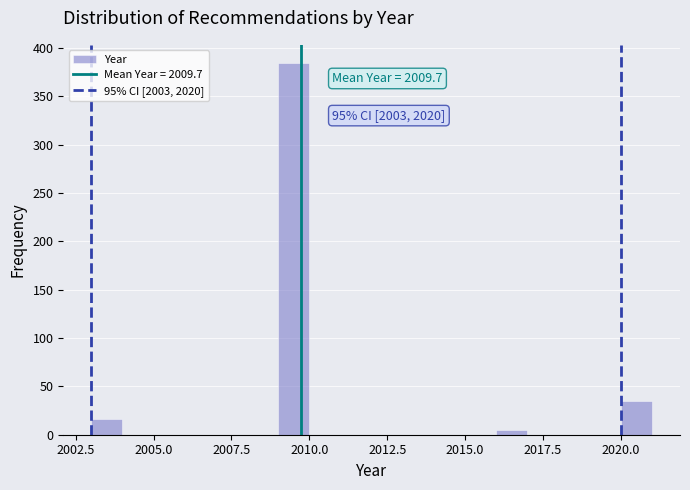

Read against the x-axis, roughly where is the centre of the tallest bar?

2009.5